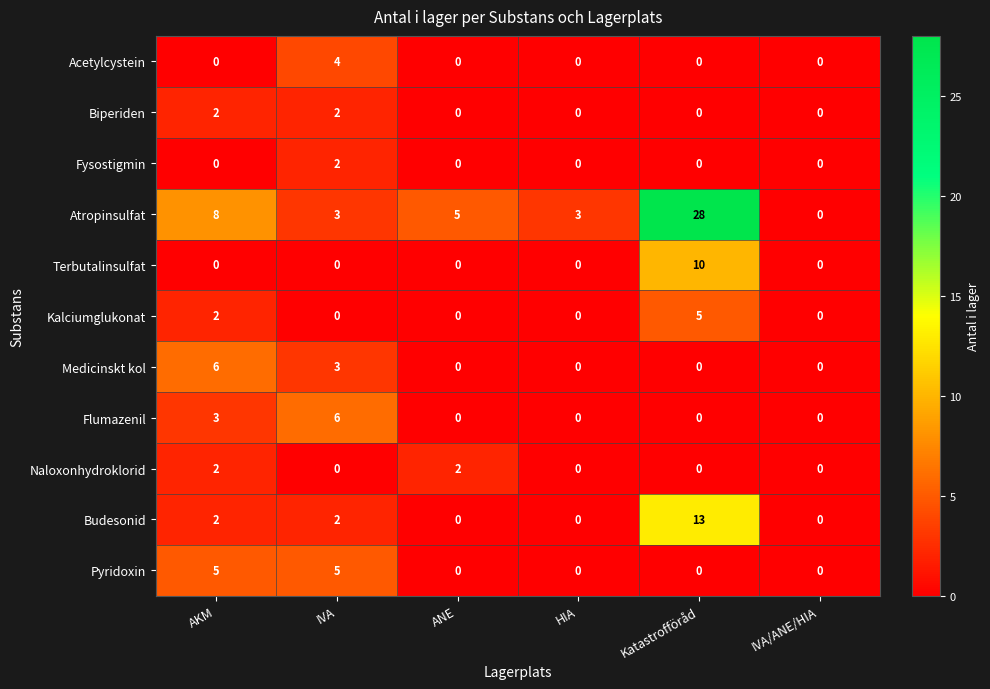

How many categories are shown in the chart?

6